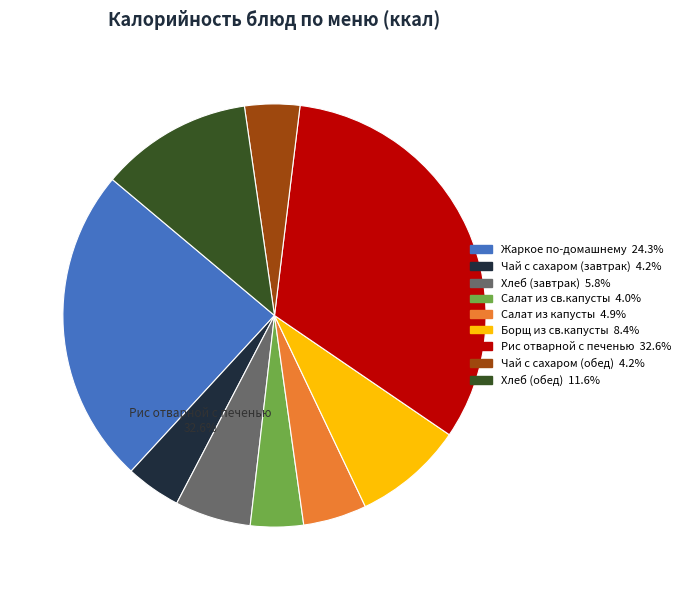

True or false: Салат из капусты accounts for 1% of the total.

False